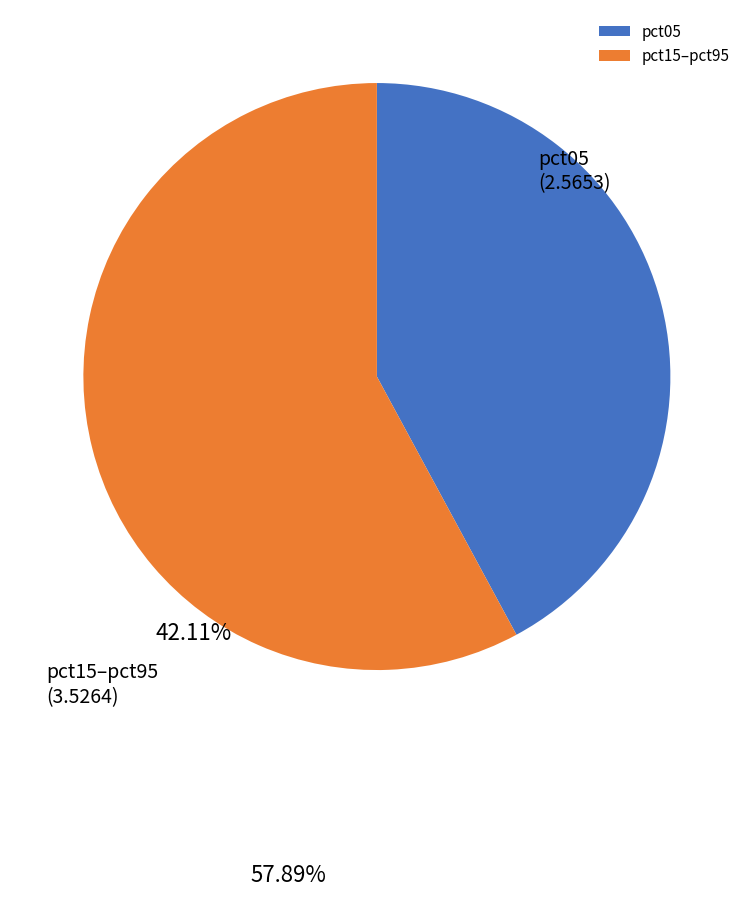

Which slice is the largest?

pct15–pct95